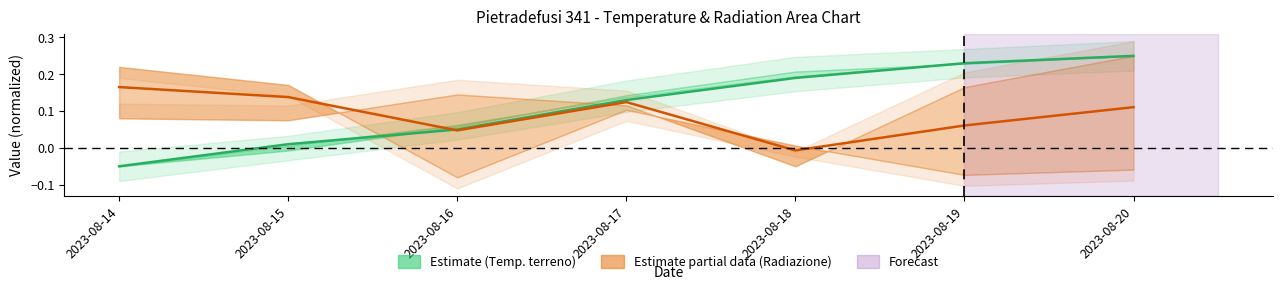

Which series has the largest total across all categories?

Temperatura terreno - Grezzo